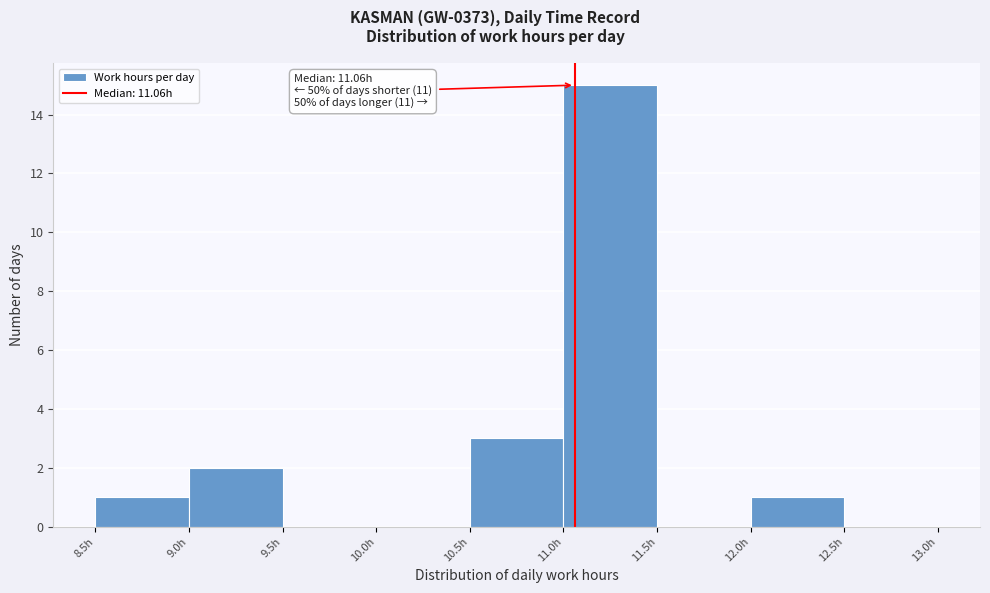

Which range on the x-axis has the tallest bar?

11.0 to 11.5